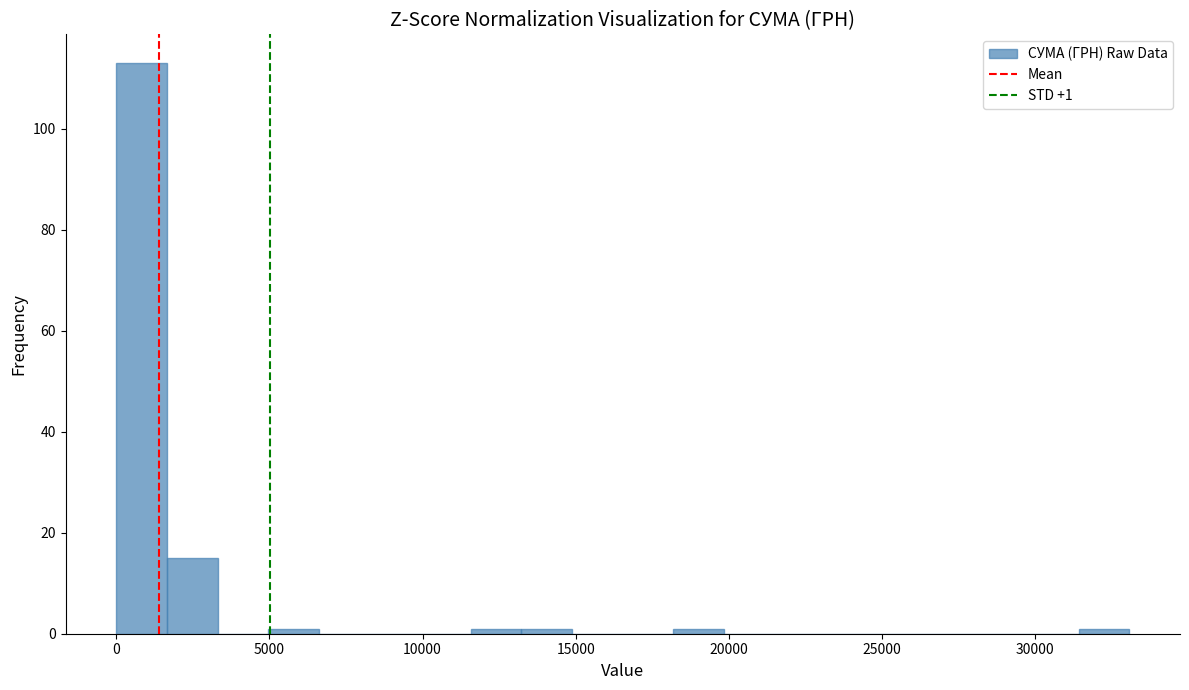

Around what value on the x-axis is the tallest bar? Give the approximate position of its centre, as read against the axis.

1000